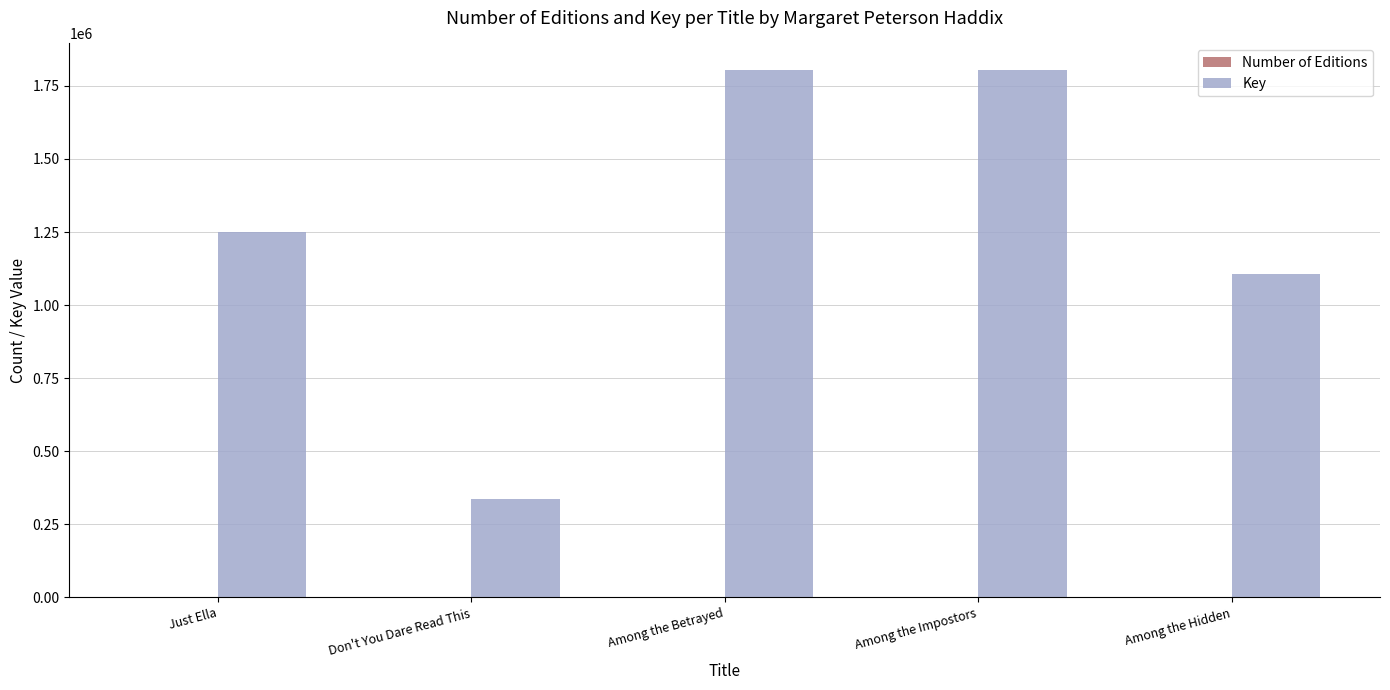

What is the maximum value shown in the chart?

1804958